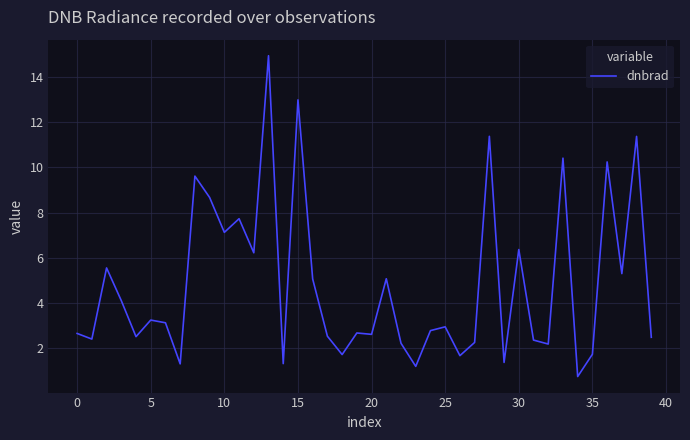

How many lines are shown in the chart?

1